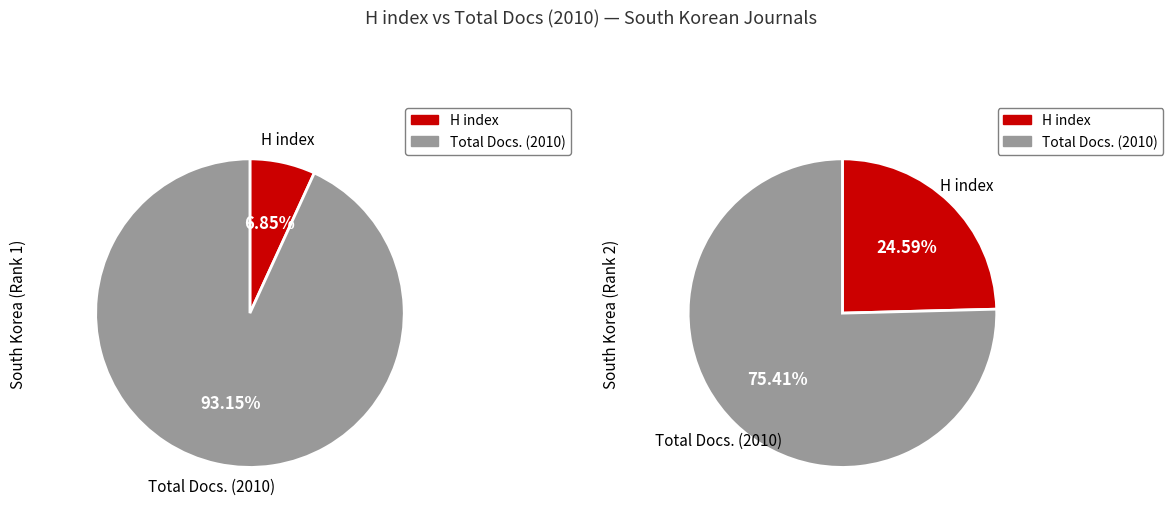

To the nearest percent, what is the combined percentage of H index and Total Docs. (2010)?

100%